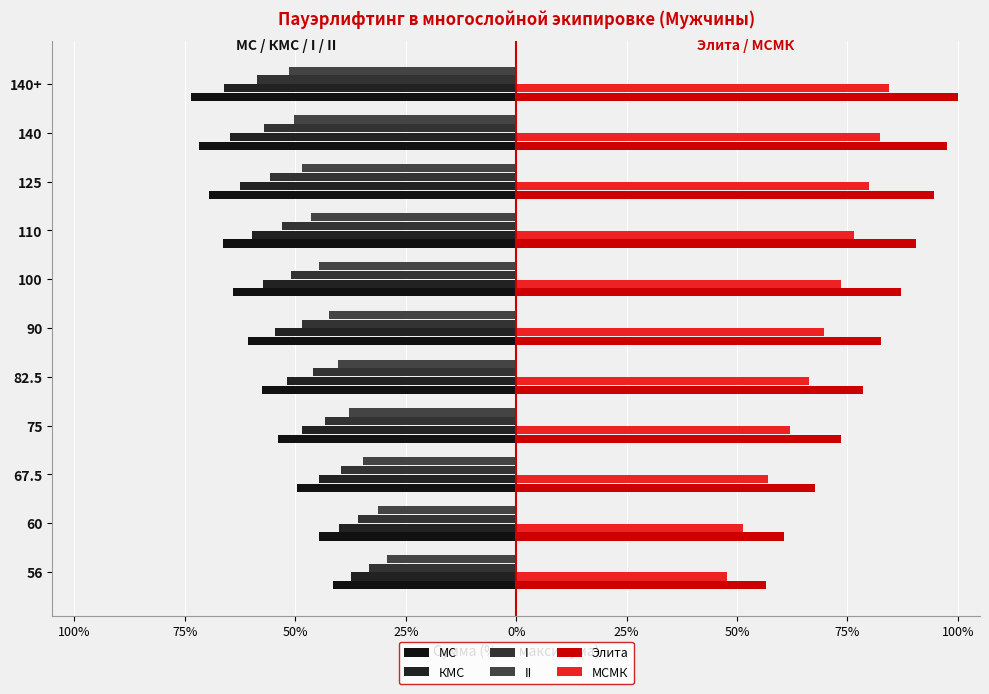

What is the difference between the maximum and minimum values in the Элита series?

43.5